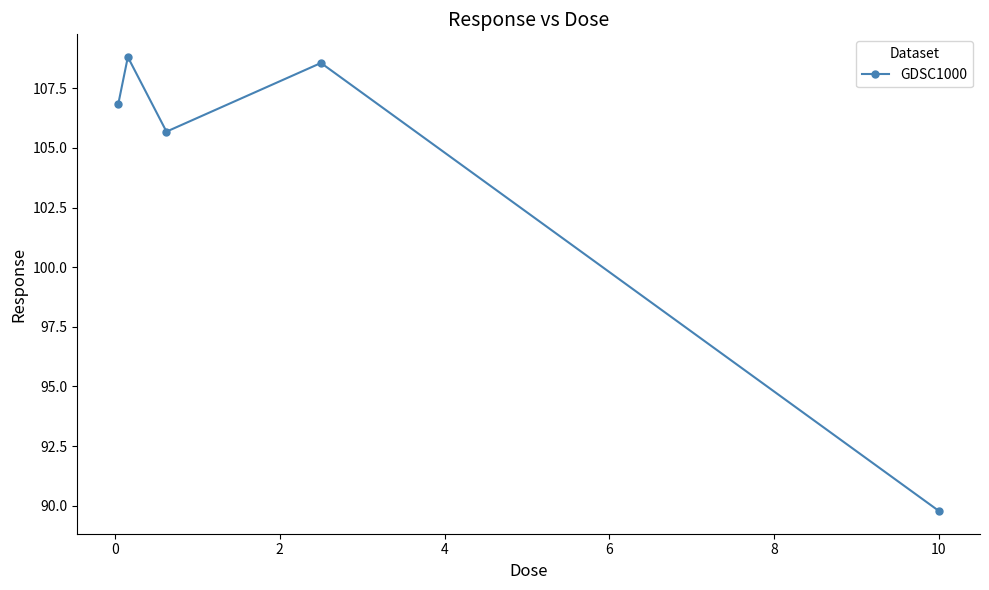

Reading left to right, list all the values displayed in this chart.

106.8	108.8	105.7	108.6	89.8